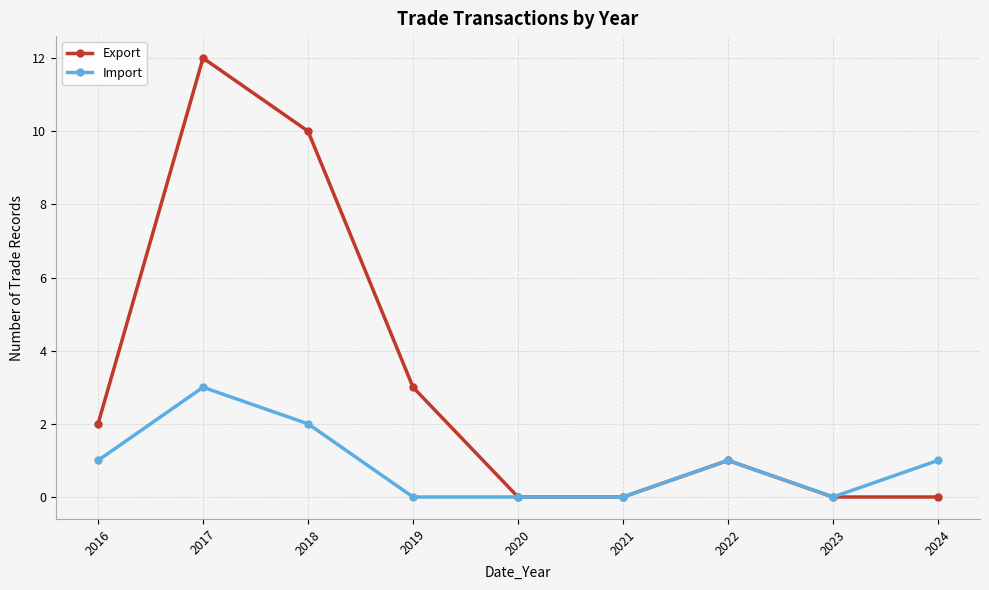

How many series are shown in this chart?

2